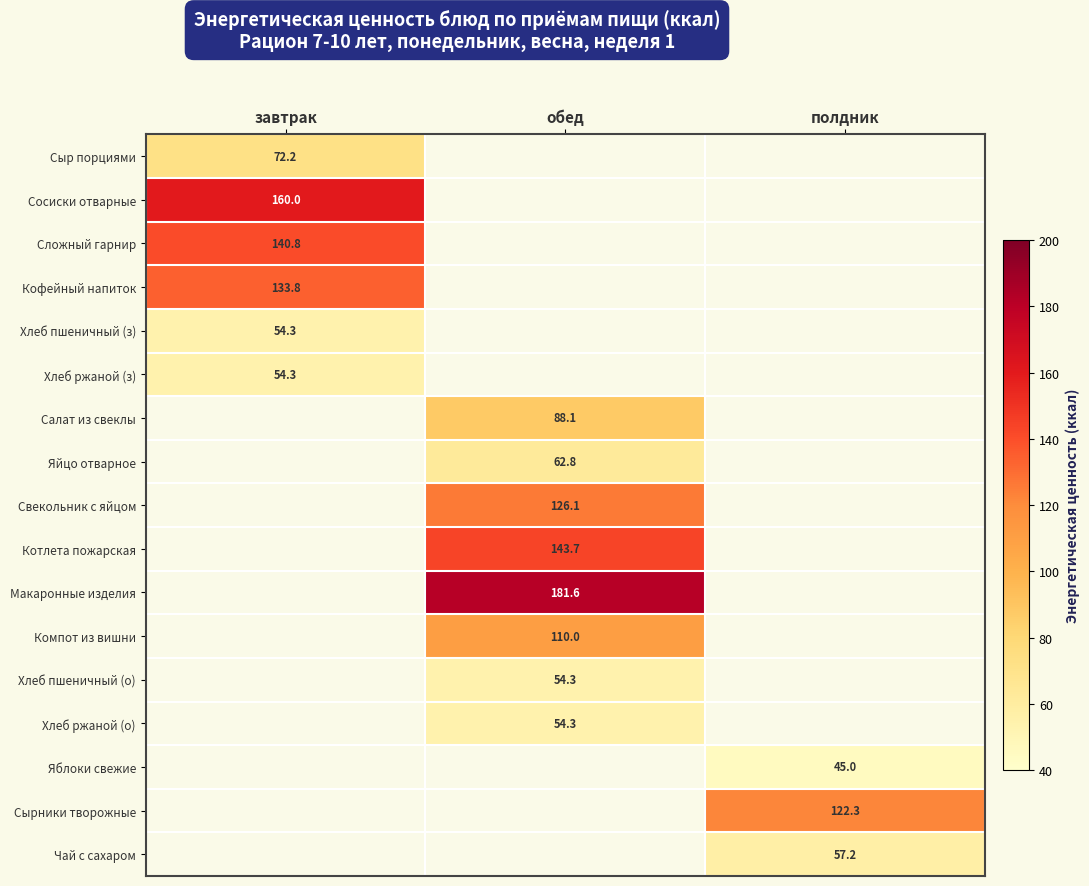

Between обед and полдник, which is larger?

полдник